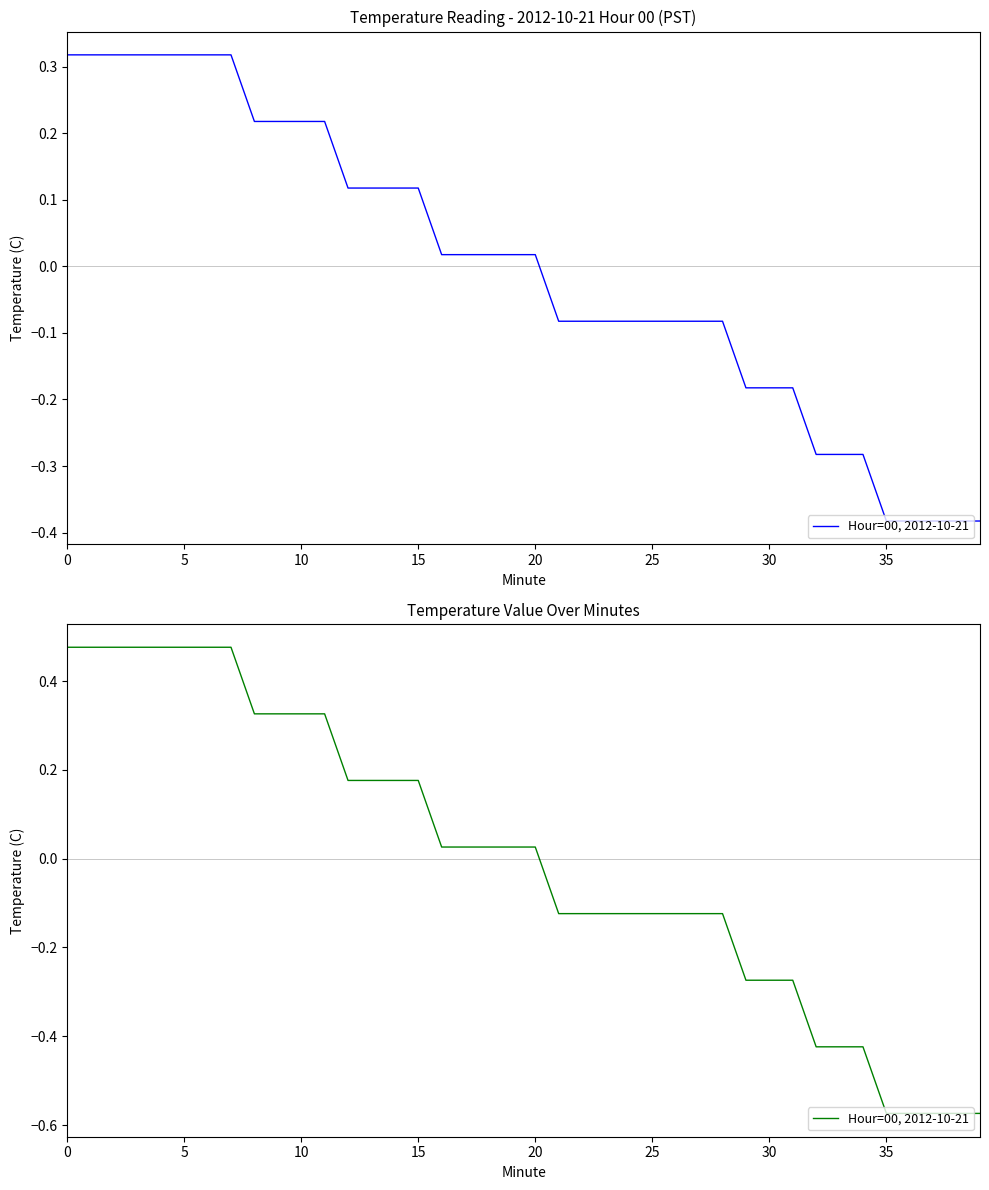

What is the maximum value shown in the chart?

0.5